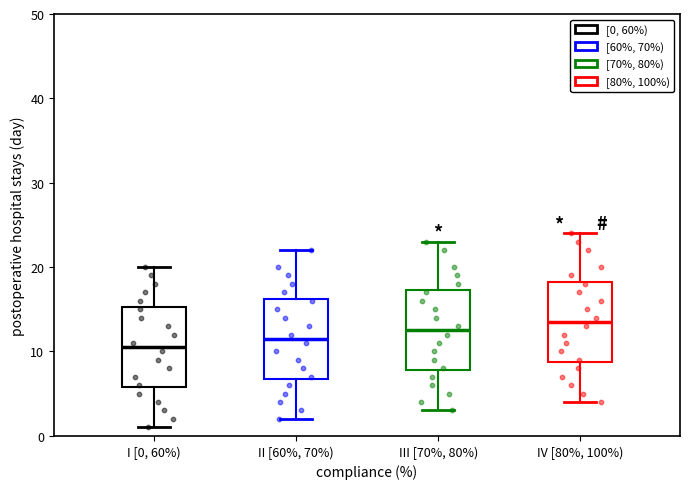

Reading left to right, read every box against the y-axis: the position of its median line, the range the box covers, and the ends of its whiskers. The values are not printed on the chart, so give them approximately, as read against the axis.

I [0, 60%): median 11, box 6 to 15, whiskers 1 to 20
II [60%, 70%): median 12, box 7 to 16, whiskers 2 to 22
III [70%, 80%): median 13, box 8 to 17, whiskers 3 to 23
IV [80%, 100%): median 14, box 9 to 18, whiskers 4 to 24